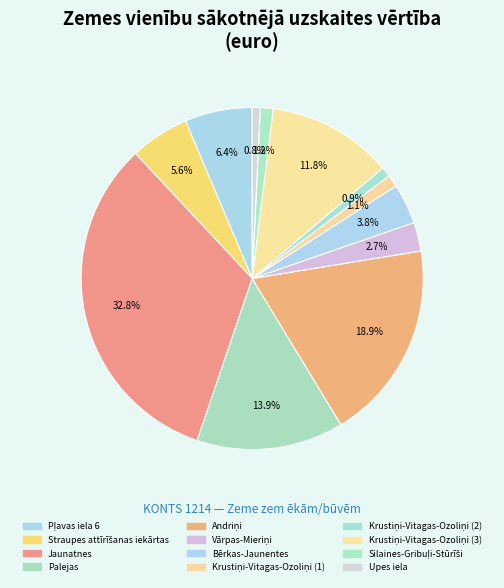

How many segments does this pie chart have?

12